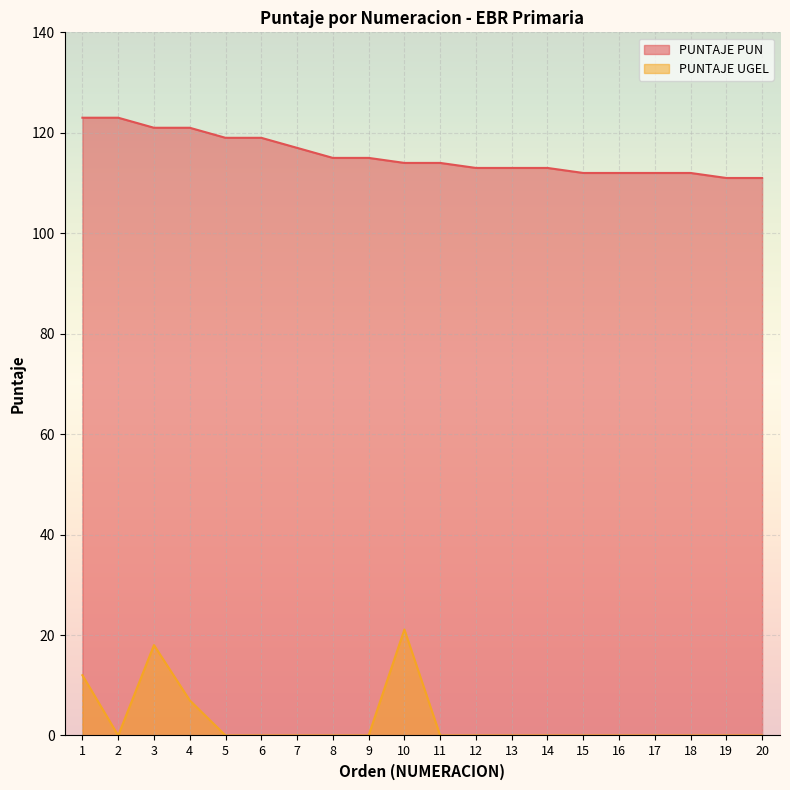

True or false: PUNTAJE PUN has a value of 113.0 at 12.

True